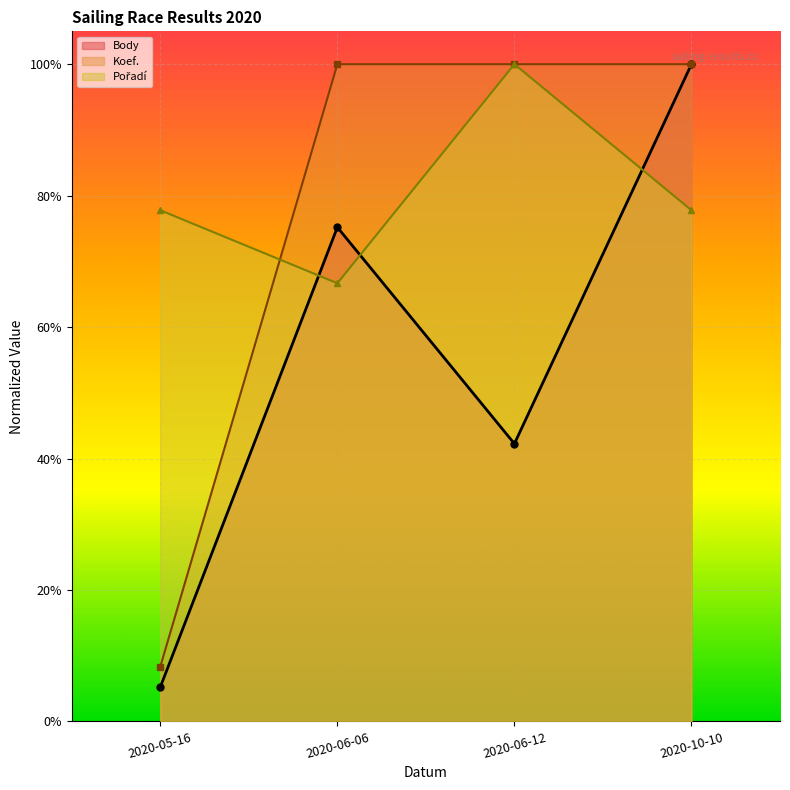

Is the value of Pořadí at 2020-10-10 greater than the value of Body at 2020-06-12?

Yes